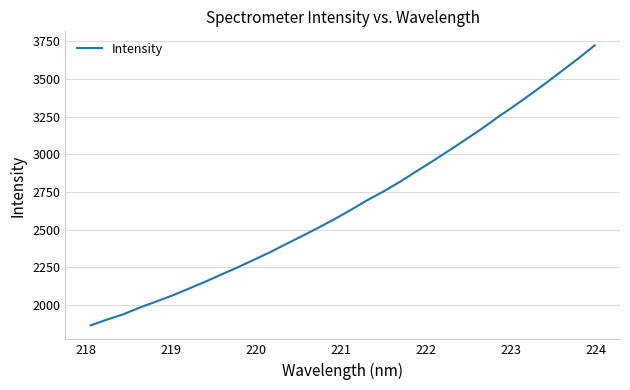

What is the difference between the maximum and minimum values?

1855.9